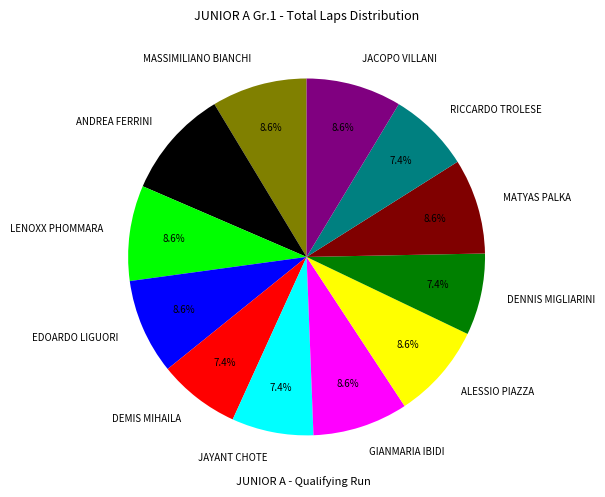

Combined, what portion of the pie is ALESSIO PIAZZA and LENOXX PHOMMARA?

17.3%